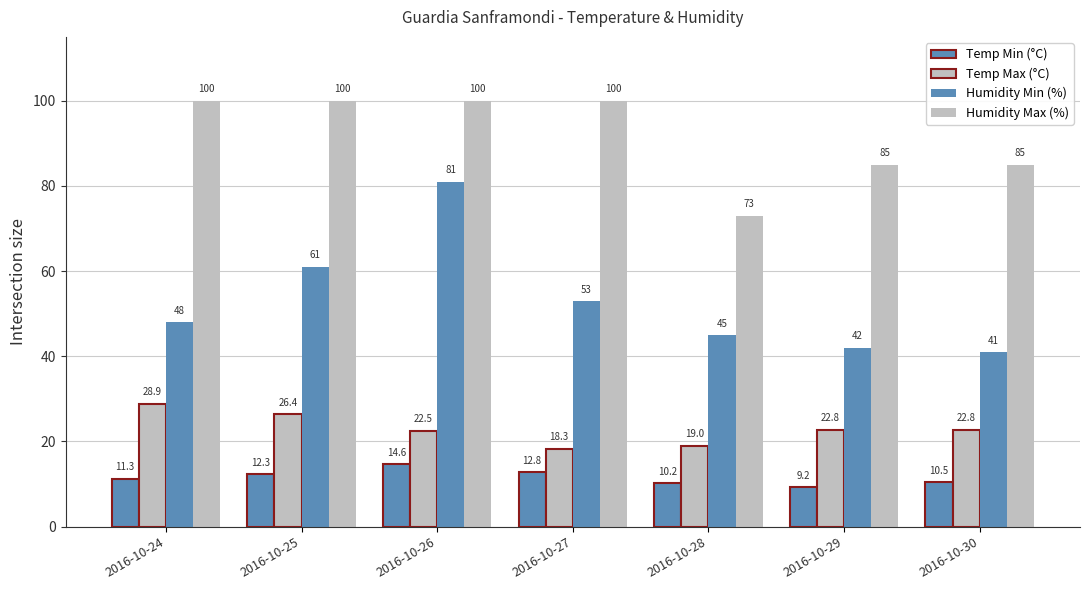

Are the bars grouped side by side (vs. stacked)?

Yes